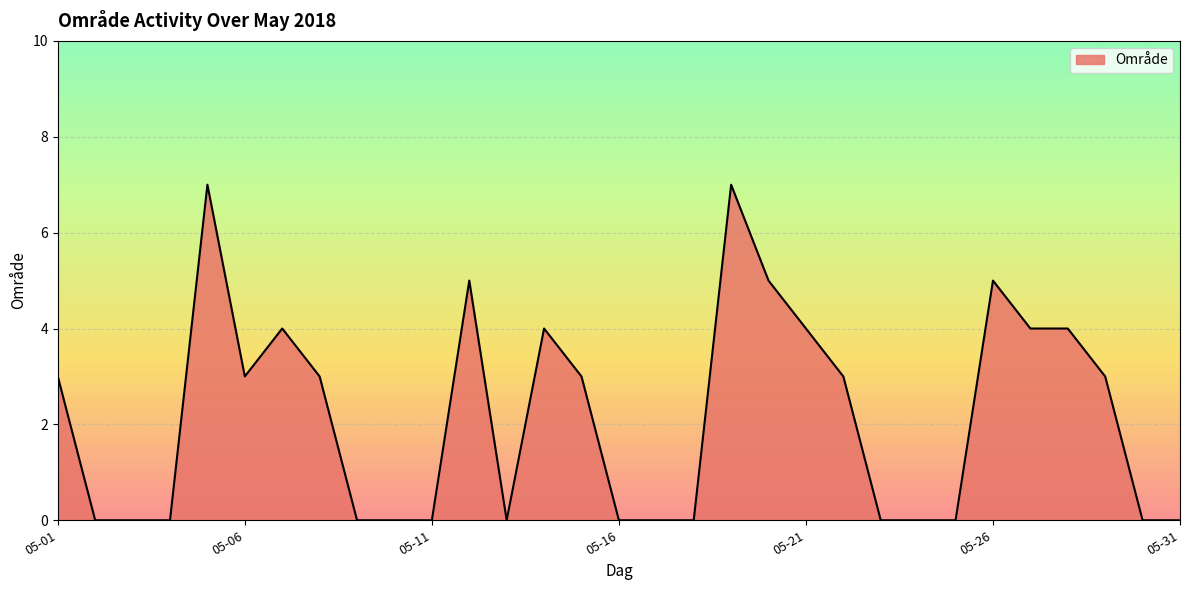

How many series are shown in this chart?

1